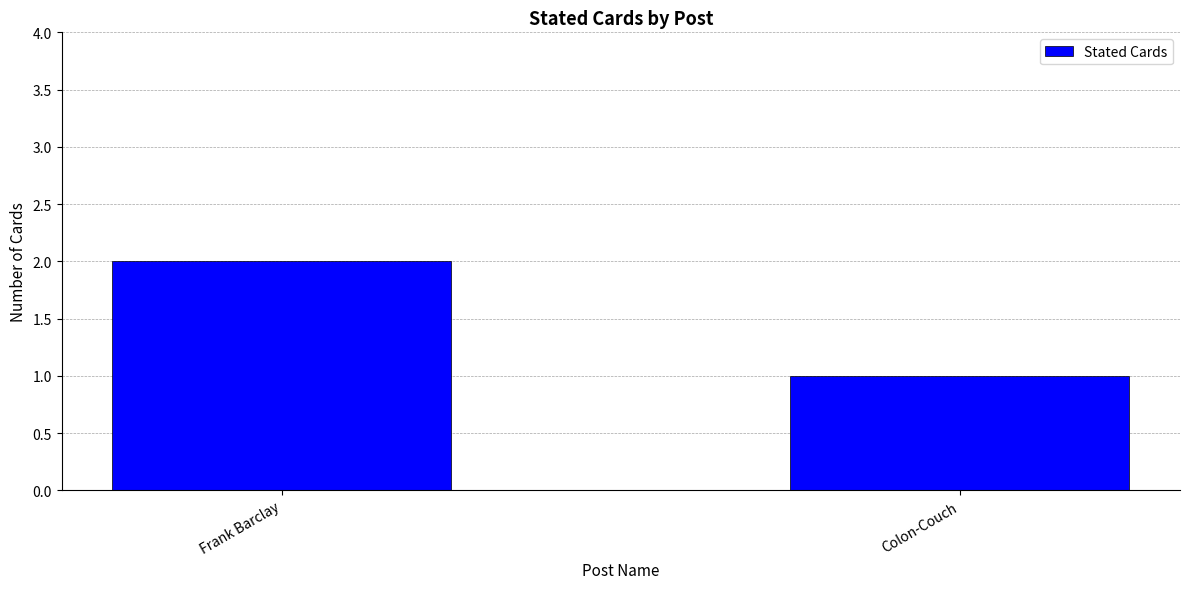

The value at Colon-Couch is 2. True or false?

False